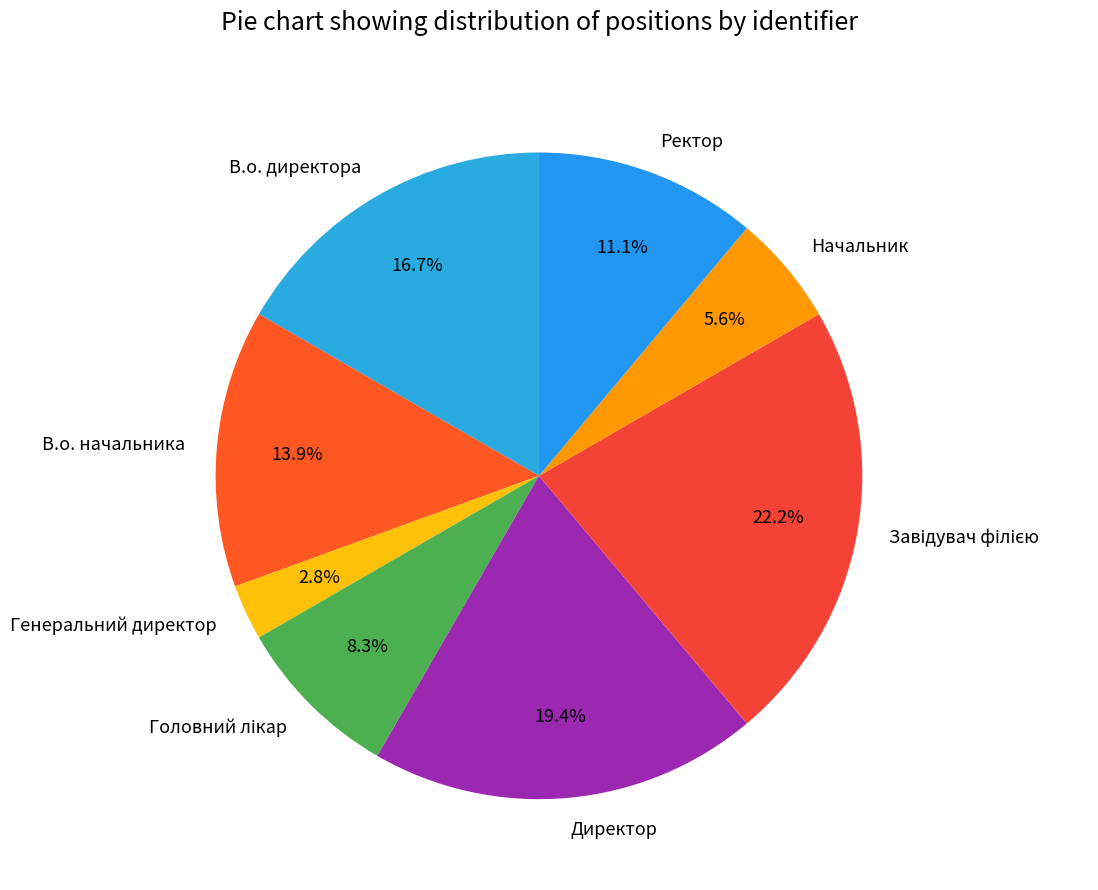

What is the smallest slice in the pie chart?

Генеральний директор